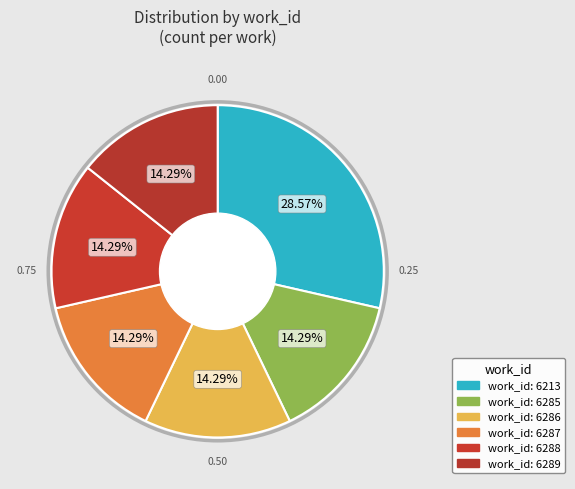

How many segments does this pie chart have?

6